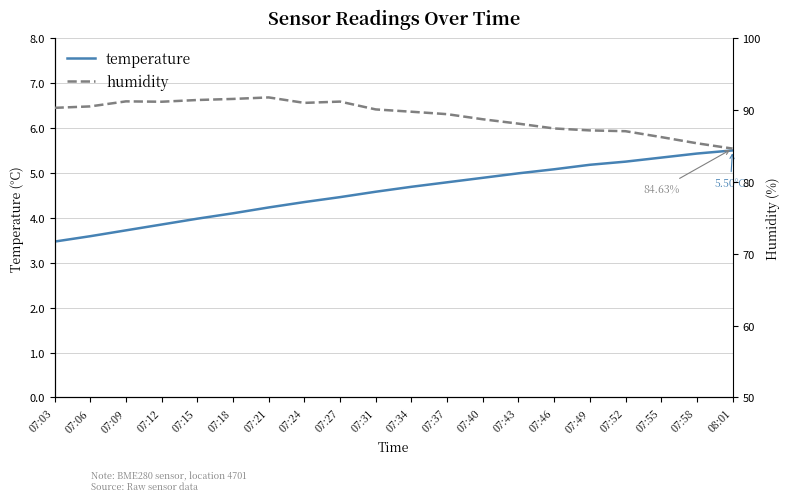

Does the chart have visible grid lines?

Yes